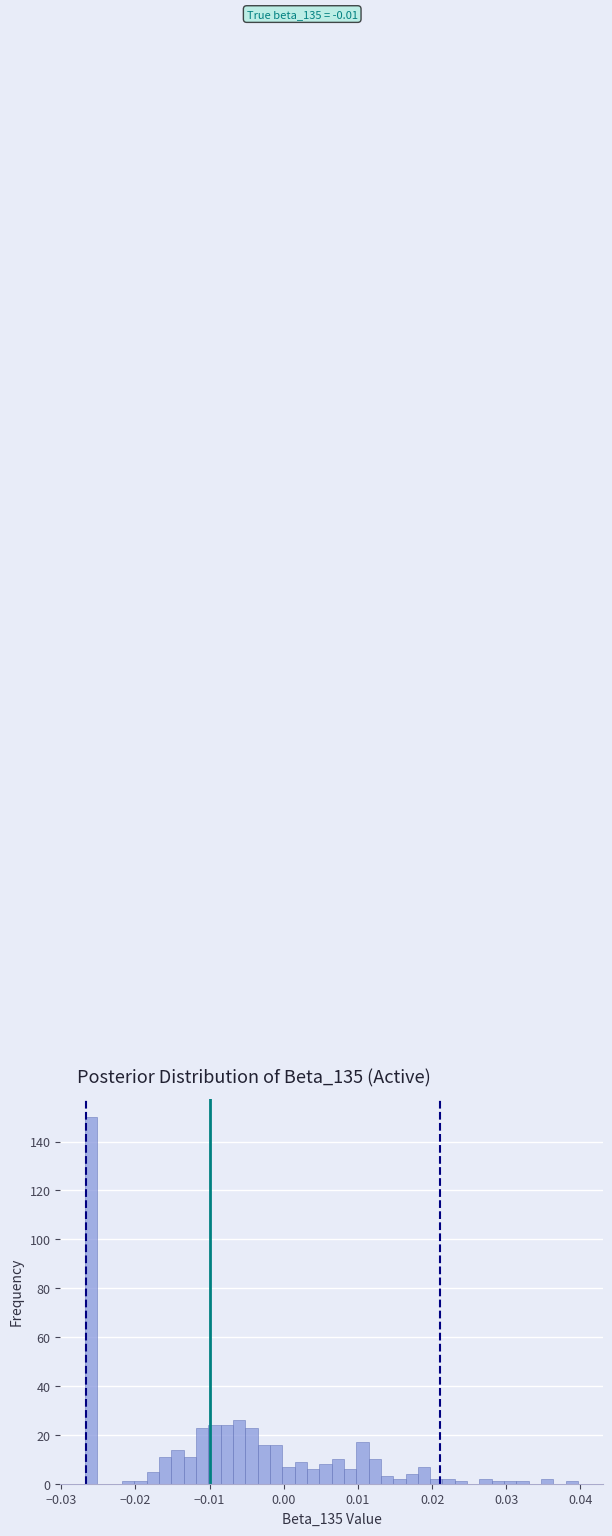

Read against the x-axis, roughly where is the centre of the tallest bar?

-0.026